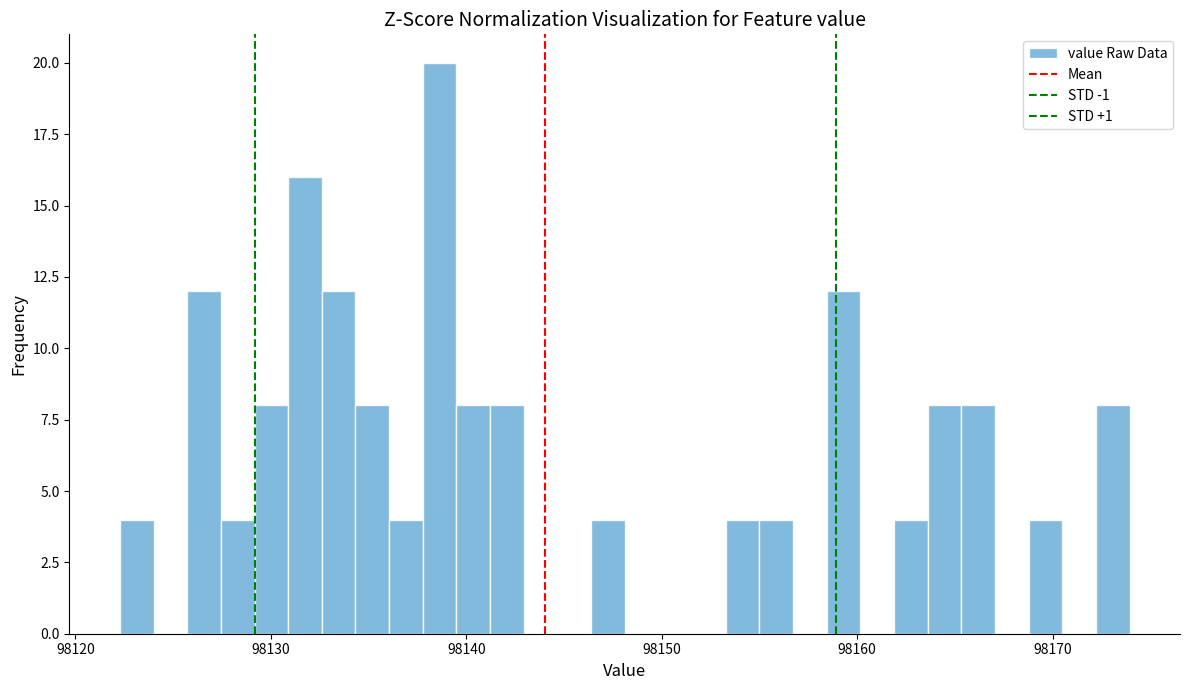

Around what value on the x-axis is the tallest bar? Give the approximate position of its centre, as read against the axis.

98139